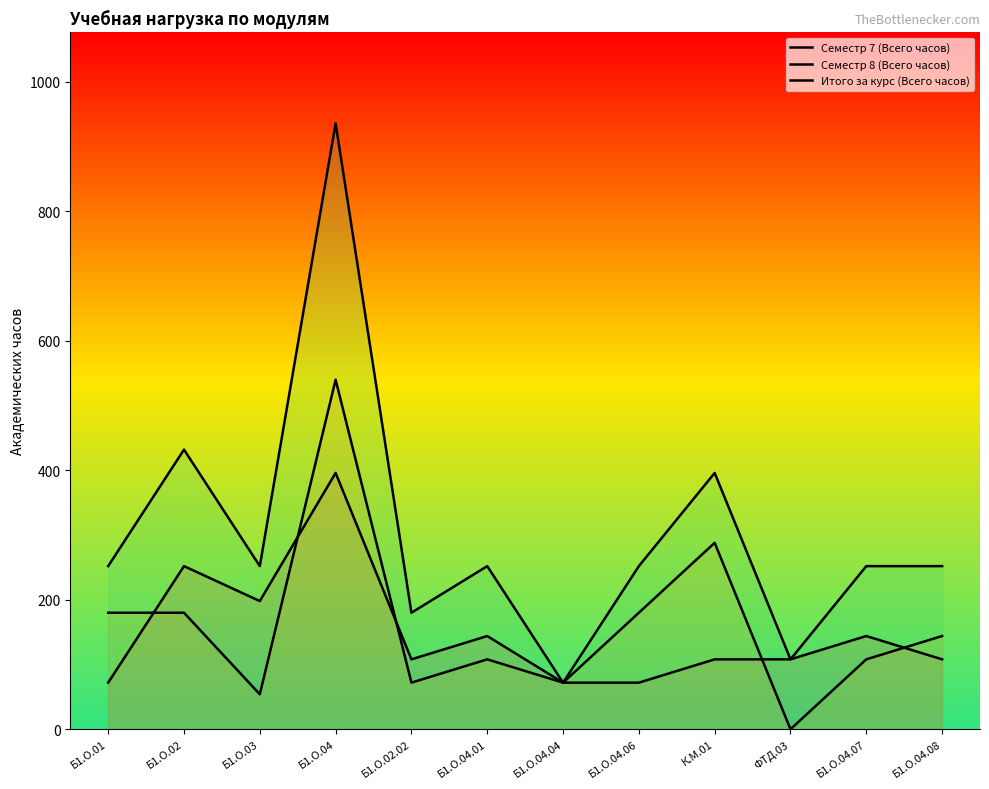

Does the chart display data point markers on the line(s)?

No